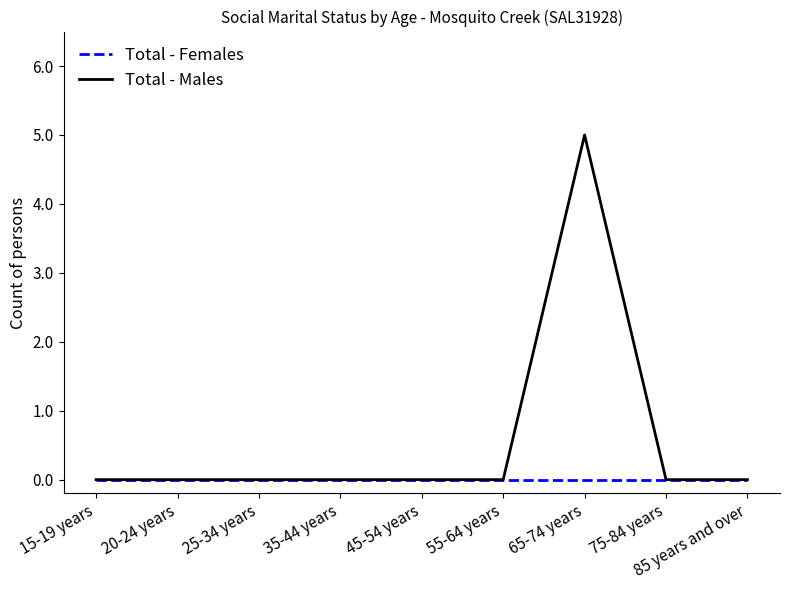

What position from the left is 35-44 years?

4